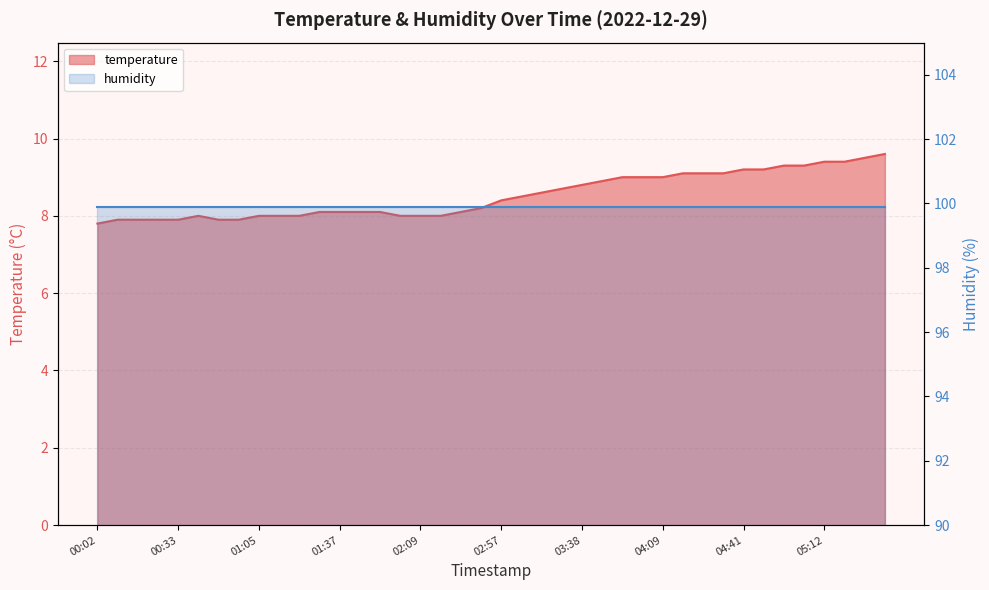

Rank the categories by value from highest to lowest.

05:36, 05:28, 05:12, 05:20, 04:56, 05:04, 04:41, 04:49, 04:17, 04:25, 04:33, 03:54, 04:01, 04:09, 03:46, 03:38, 03:30, 03:22, 03:13, 02:57, 02:49, 01:29, 01:37, 01:45, 01:53, 02:34, 00:42, 01:05, 01:13, 01:21, 02:01, 02:09, 02:17, 00:10, 00:17, 00:25, 00:33, 00:50, 00:58, 00:02